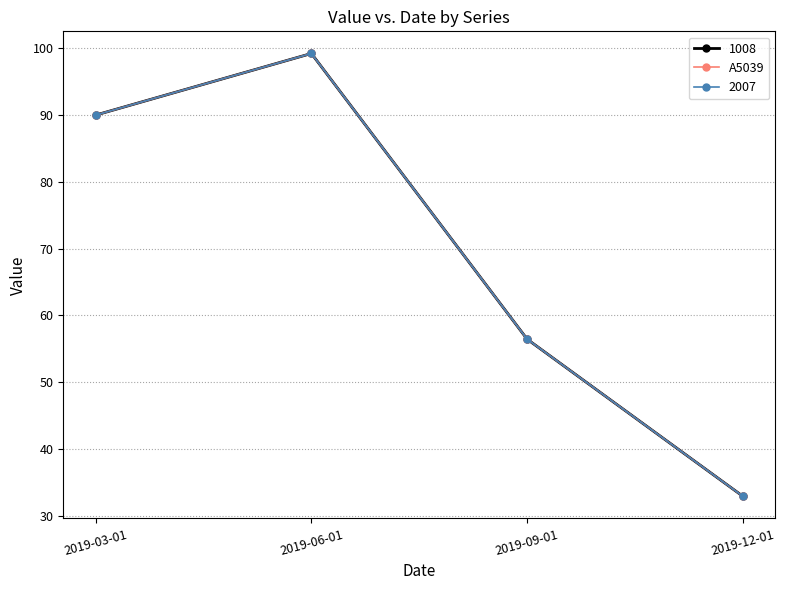

What is the label of the 1st point from the right?

2019-12-01